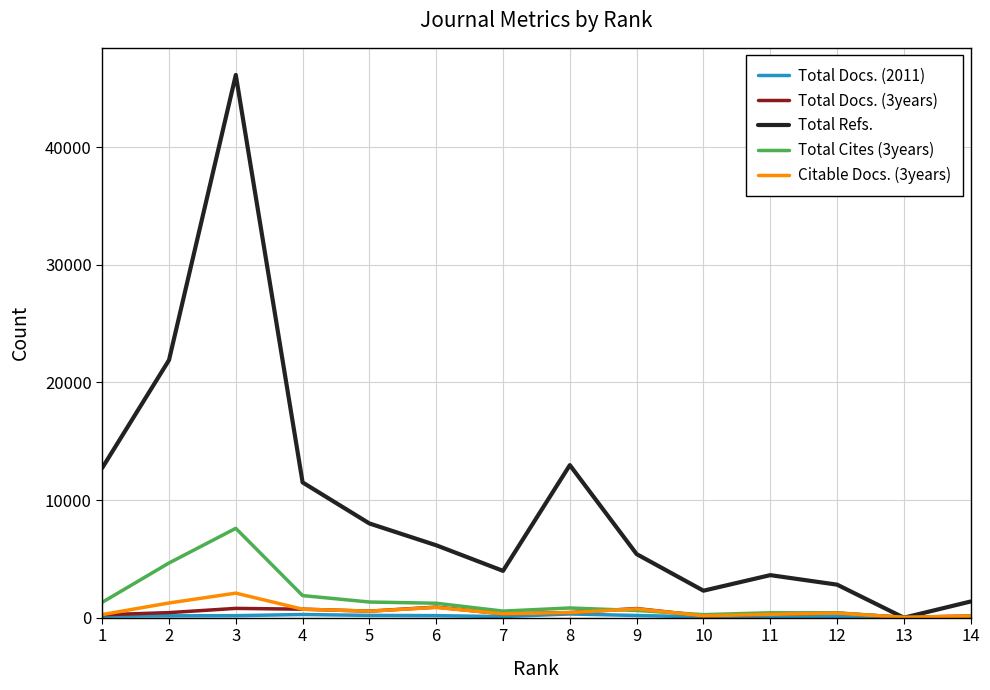

What is the greatest value displayed?

46131